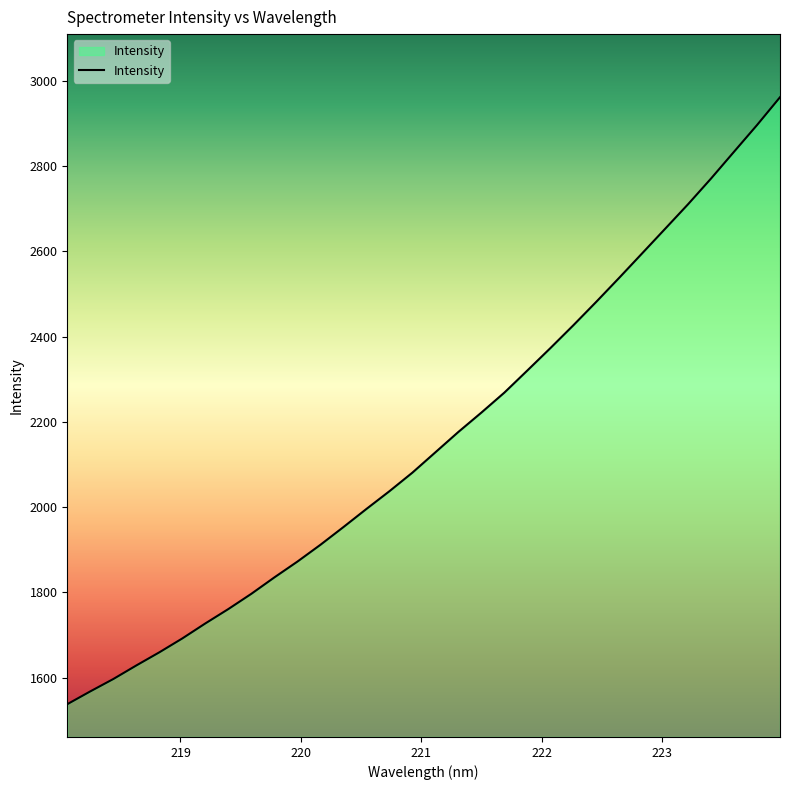

What is the greatest value displayed?

2961.6